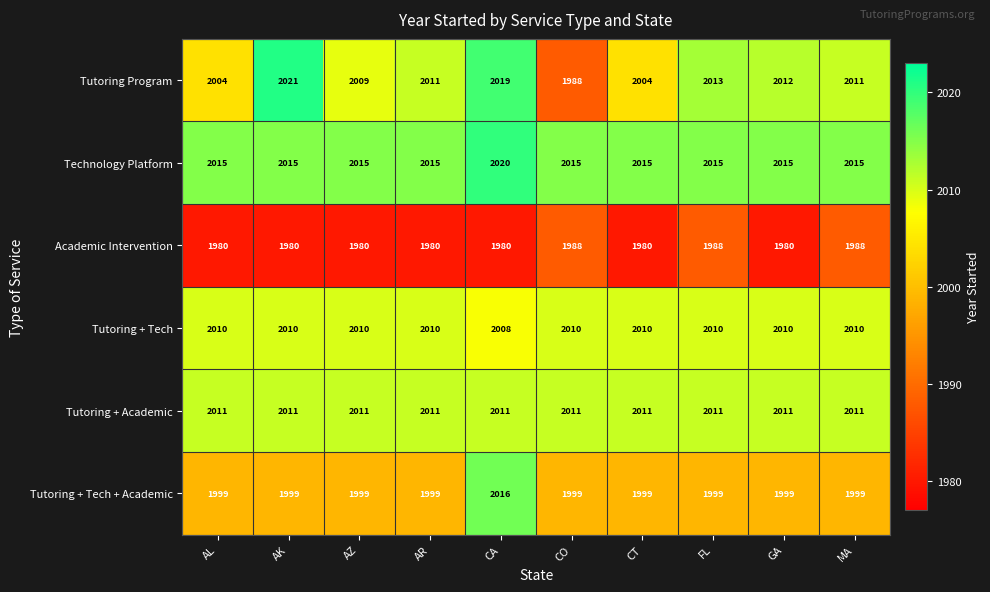

Rank the series at CT from lowest to highest value.

Academic Intervention, Tutoring + Tech + Academic, Tutoring Program, Tutoring + Tech, Tutoring + Academic, Technology Platform